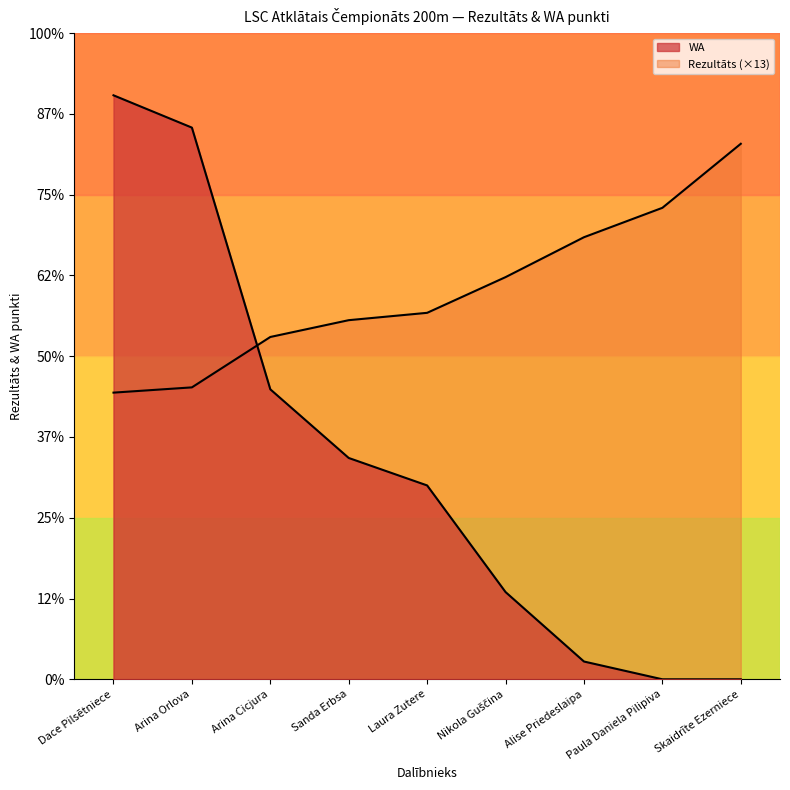

True or false: Rezultāts has more than 1 interior local peaks.

False